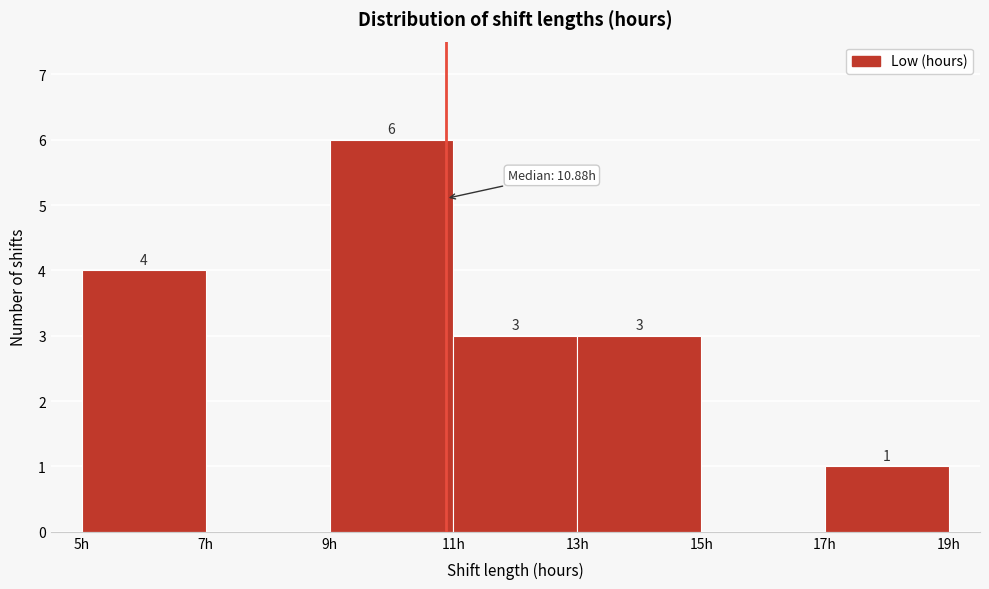

Over which range of the x-axis is the bar tallest?

9 to 11